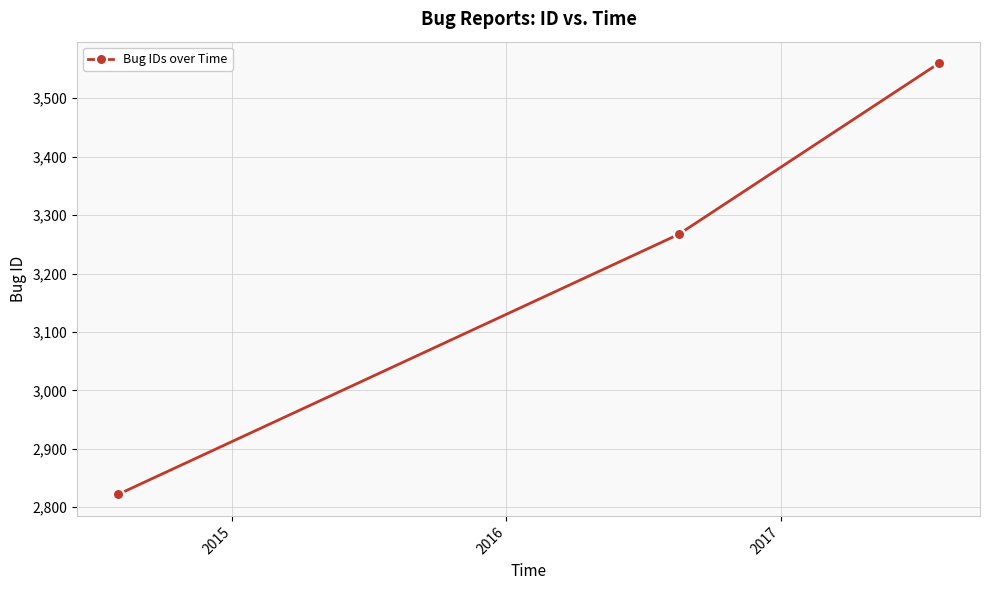

What is the value of the 1st point from the left?

2822